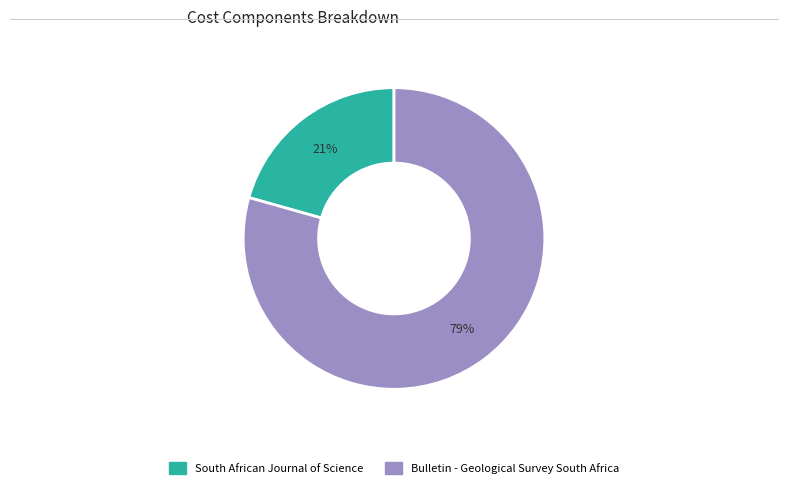

Count the number of slices in the pie.

2